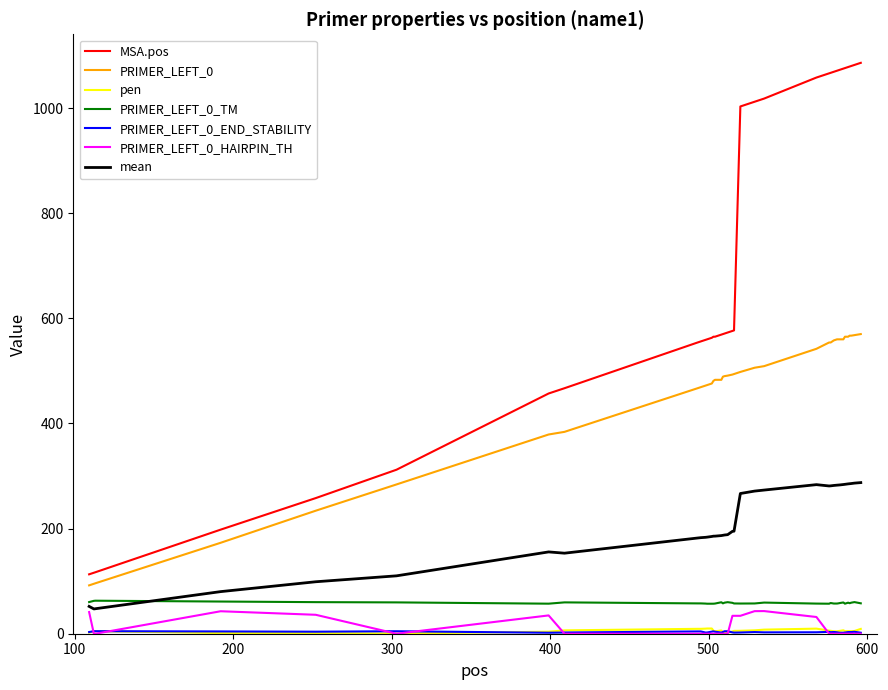

Which series has the largest range (max minus min)?

MSA.pos